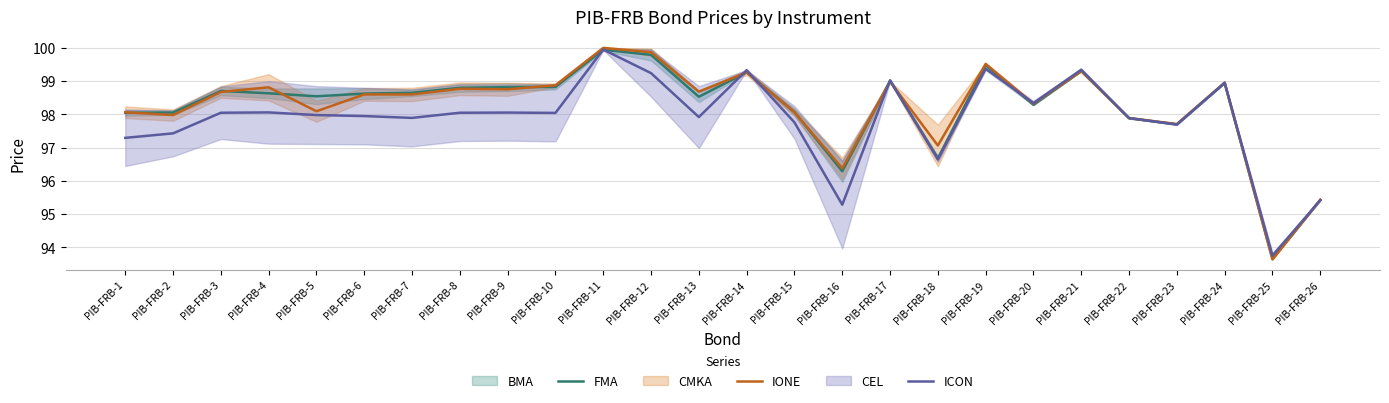

What is the value of the IONE point at the 10th from the left?

98.9